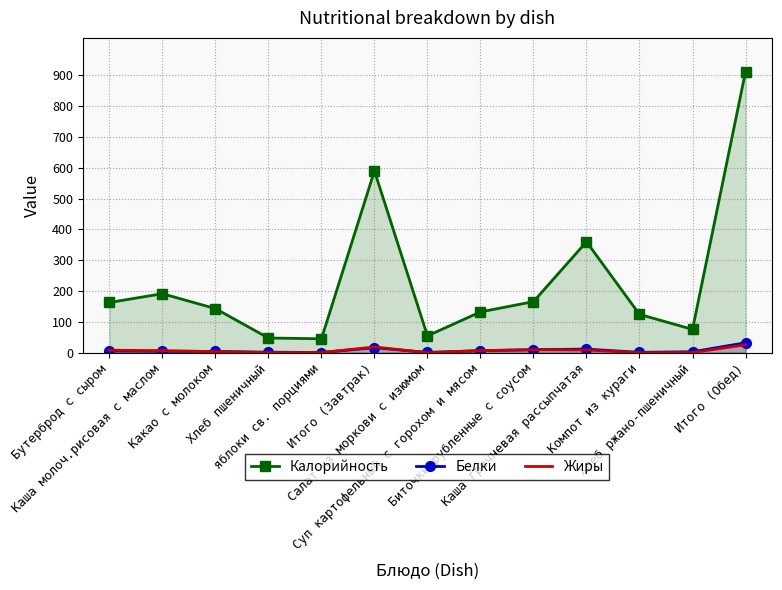

How many data points in Жиры are less than 6?

6